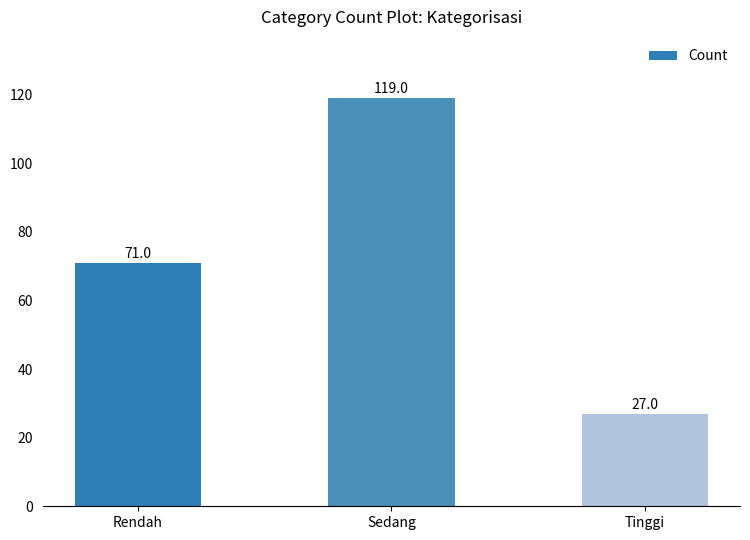

What is the smallest value displayed?

27